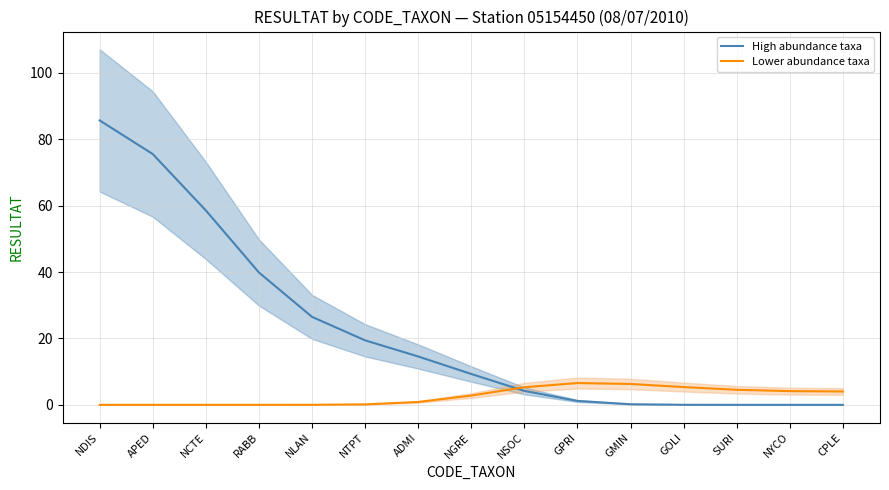

What position from the left is SURI?

13